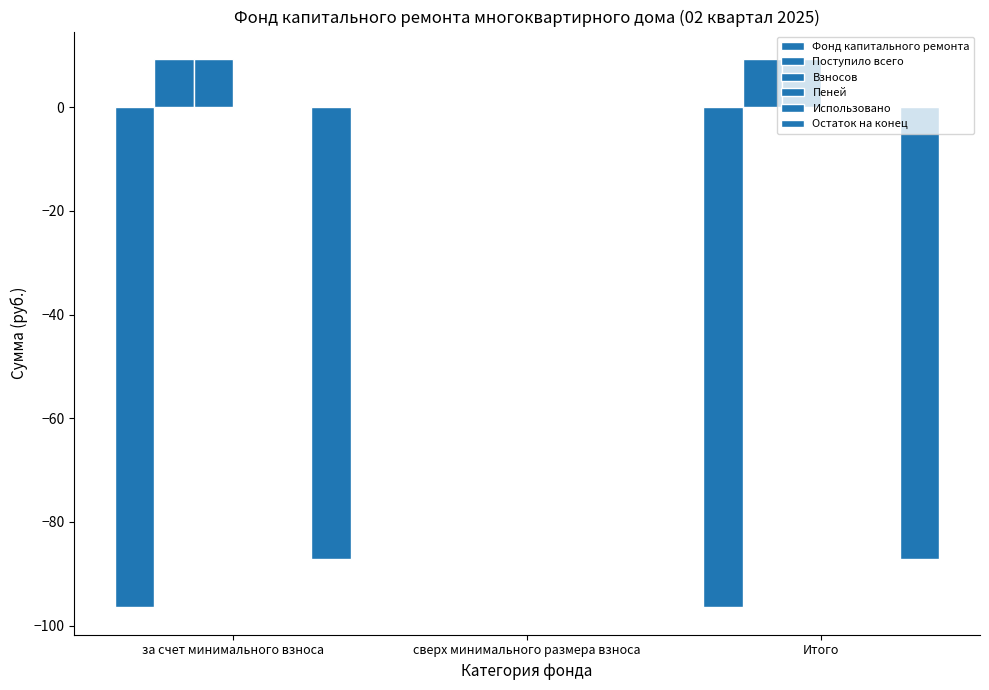

Which series has the largest range (max minus min)?

Фонд капитального ремонта